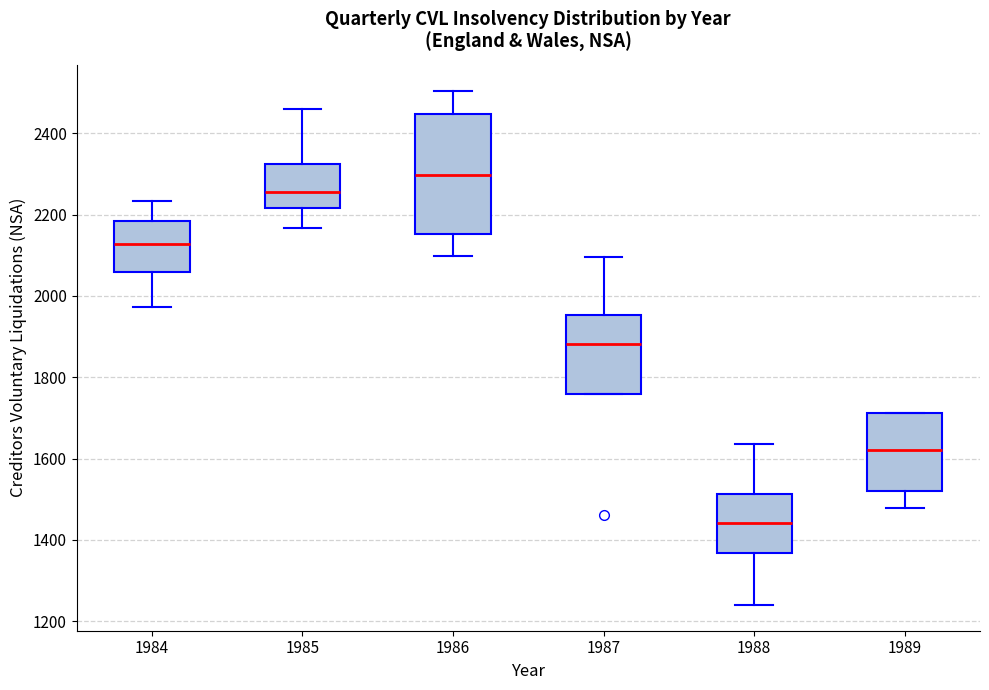

Reading left to right, read every box against the y-axis: the position of its median line, the range the box covers, and the ends of its whiskers. The values are not printed on the chart, so give them approximately, as read against the axis.

1984: median 2120, box 2060 to 2180, whiskers 1980 to 2240
1985: median 2260, box 2220 to 2320, whiskers 2160 to 2460
1986: median 2300, box 2160 to 2440, whiskers 2100 to 2500
1987: median 1880, box 1760 to 1960, whiskers 1760 to 2100
1988: median 1440, box 1360 to 1520, whiskers 1240 to 1640
1989: median 1620, box 1520 to 1720, whiskers 1480 to 1720